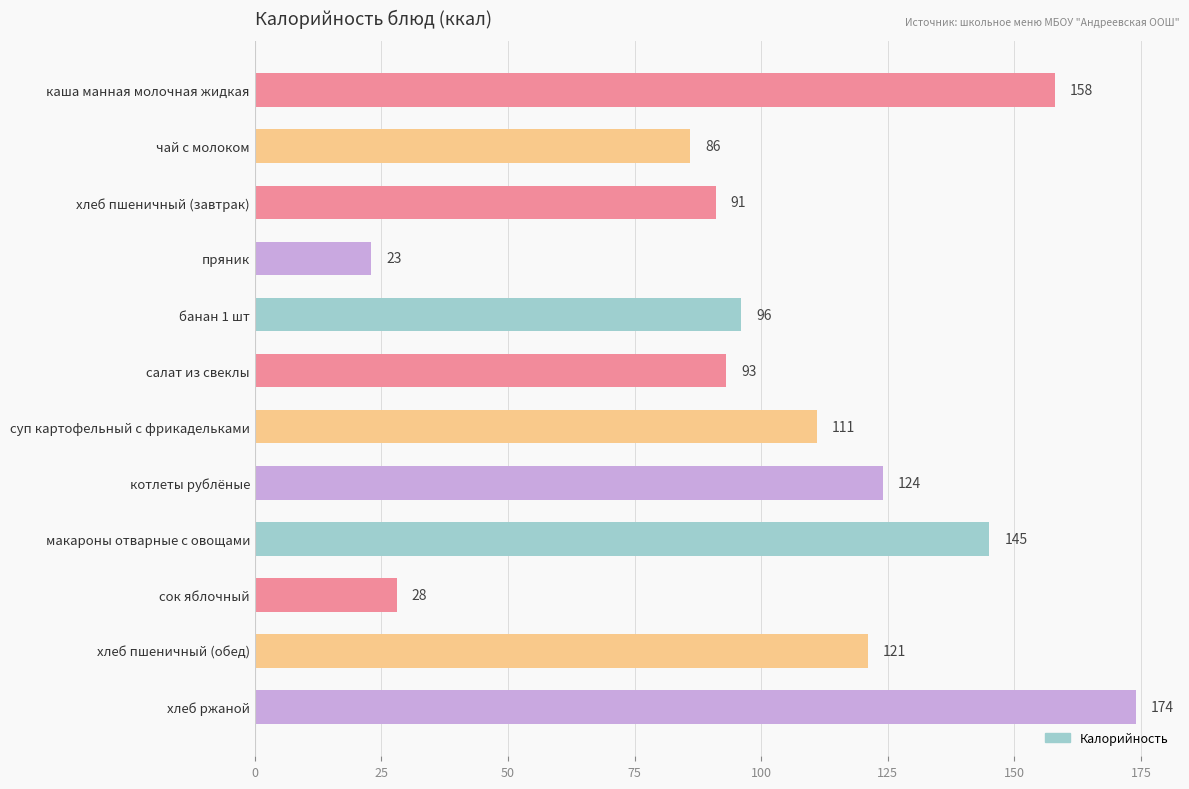

Reading top to bottom, what are all the values shown in this chart?

158	86	91	23	96	93	111	124	145	28	121	174